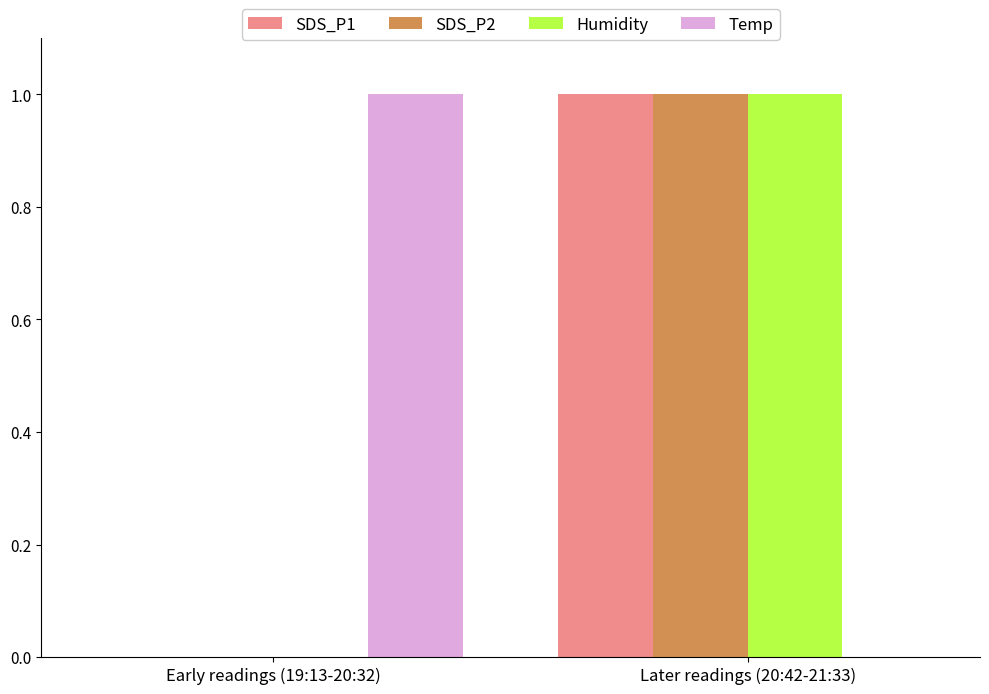

At which label does Temp reach its peak?

Early readings (19:13-20:32)